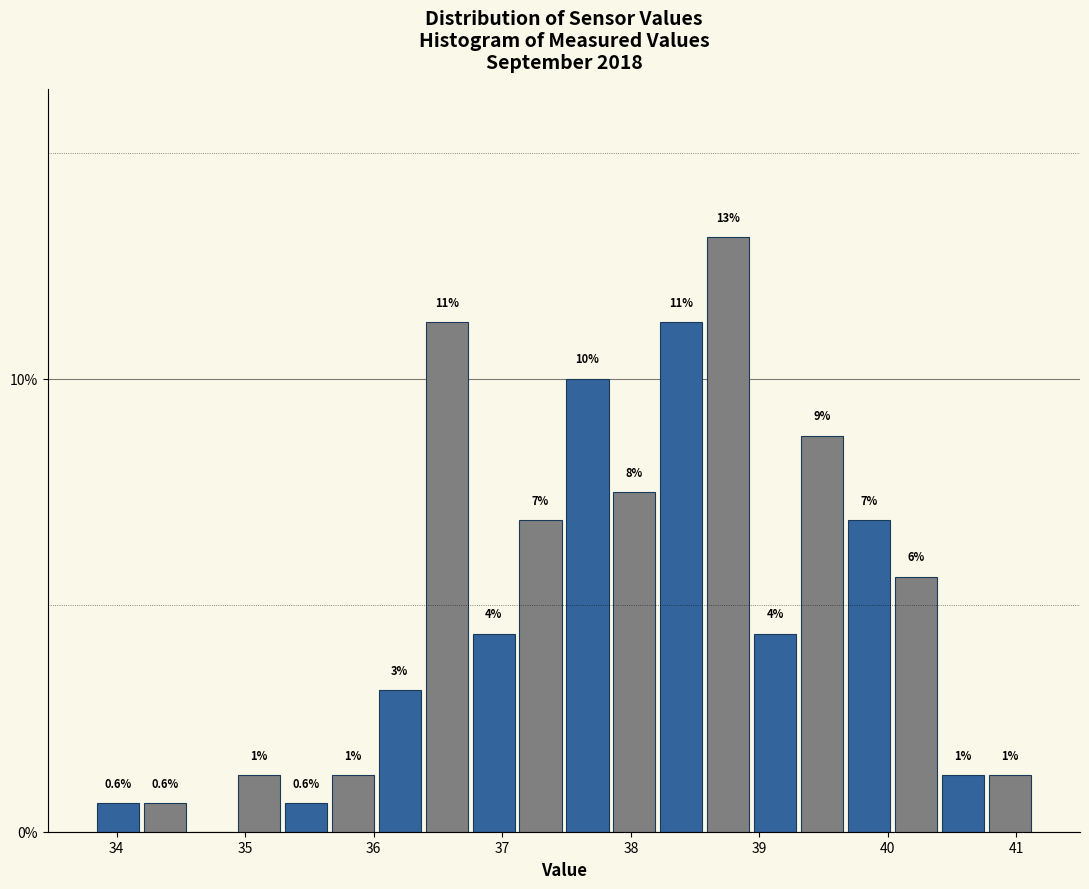

Around what value on the x-axis is the tallest bar? Give the approximate position of its centre, as read against the axis.

38.8